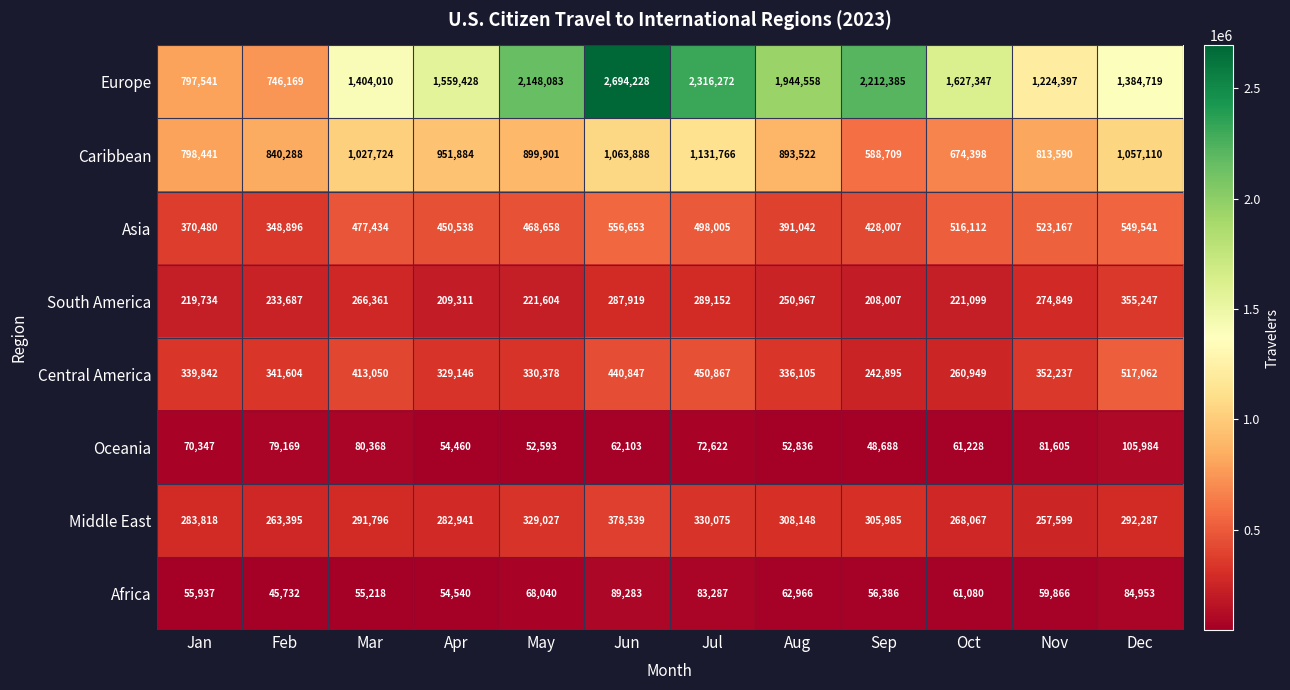

At which category is the sum across all series the highest?

Jun